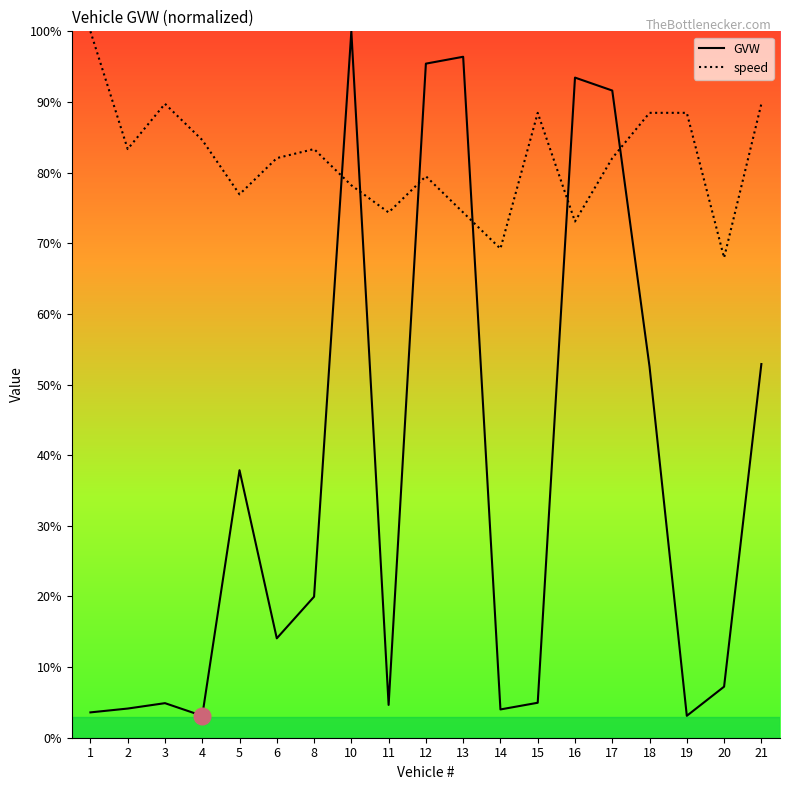

Is this an area chart (filled region under the line)?

No